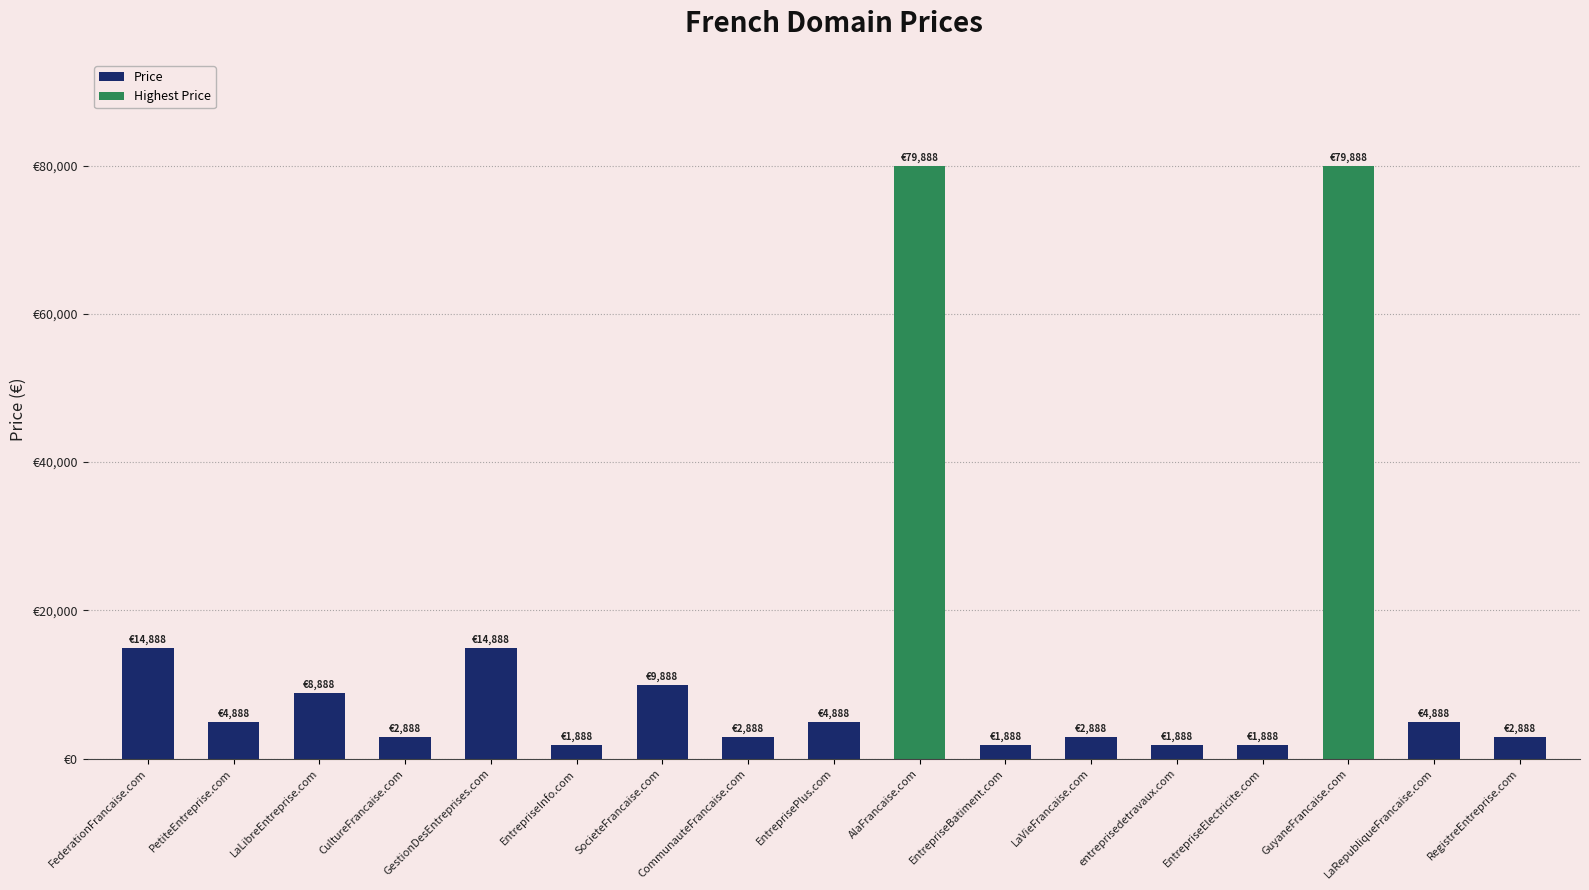

Reading right to left, extract all data points from this chart.

RegistreEntreprise.com=2888	LaRepubliqueFrancaise.com=4888	GuyaneFrancaise.com=79888	EntrepriseElectricite.com=1888	entreprisedetravaux.com=1888	LaVieFrancaise.com=2888	EntrepriseBatiment.com=1888	AlaFrancaise.com=79888	EntreprisePlus.com=4888	CommunauteFrancaise.com=2888	SocieteFrancaise.com=9888	EntrepriseInfo.com=1888	GestionDesEntreprises.com=14888	CultureFrancaise.com=2888	LaLibreEntreprise.com=8888	PetiteEntreprise.com=4888	FederationFrancaise.com=14888